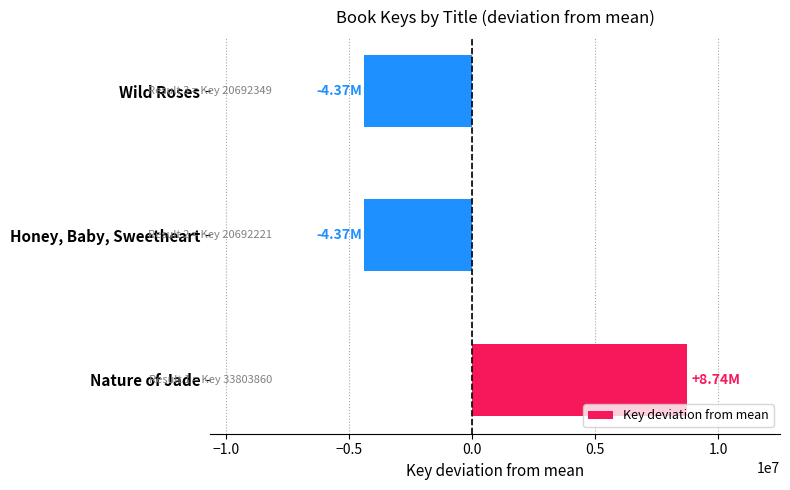

What is the sum of the values at Wild Roses and Nature of Jade?

4370589